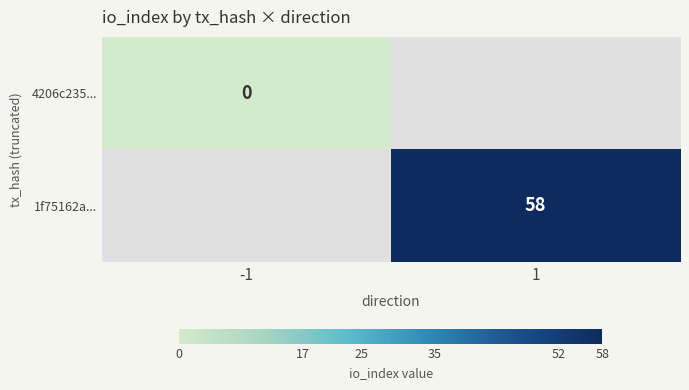

Is the value of 1f75162a... at 1 greater than the value of 4206c235... at -1?

Yes